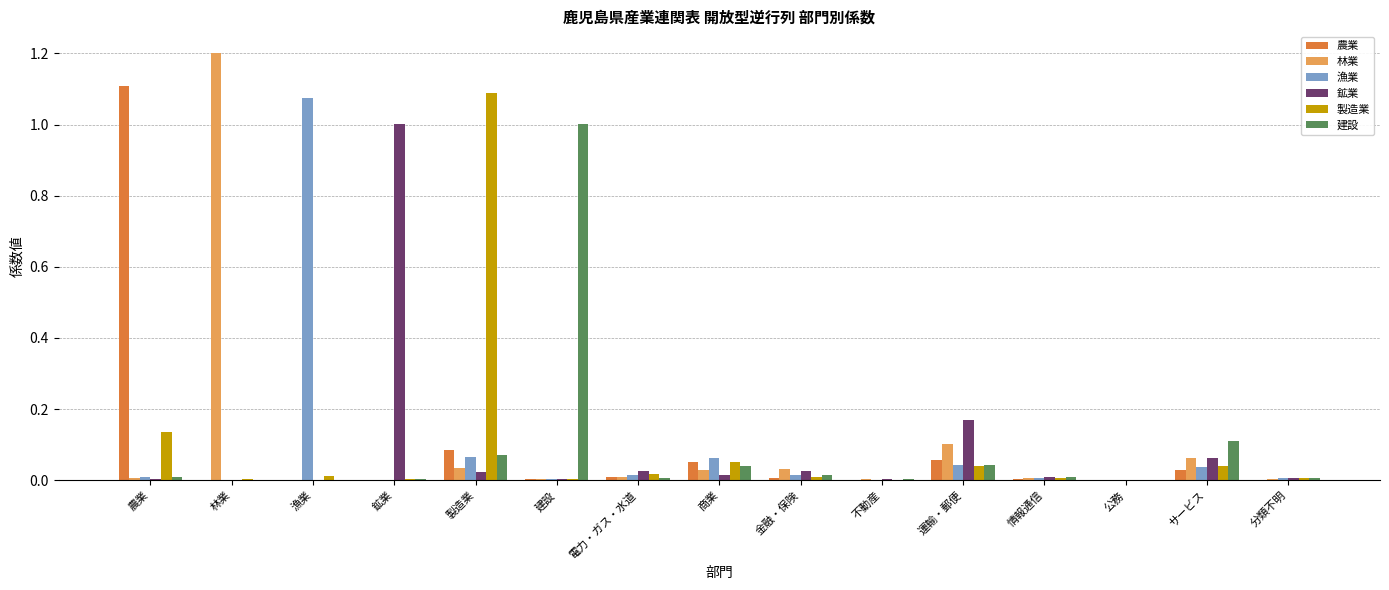

What is the sum of all 漁業 values?

1.3